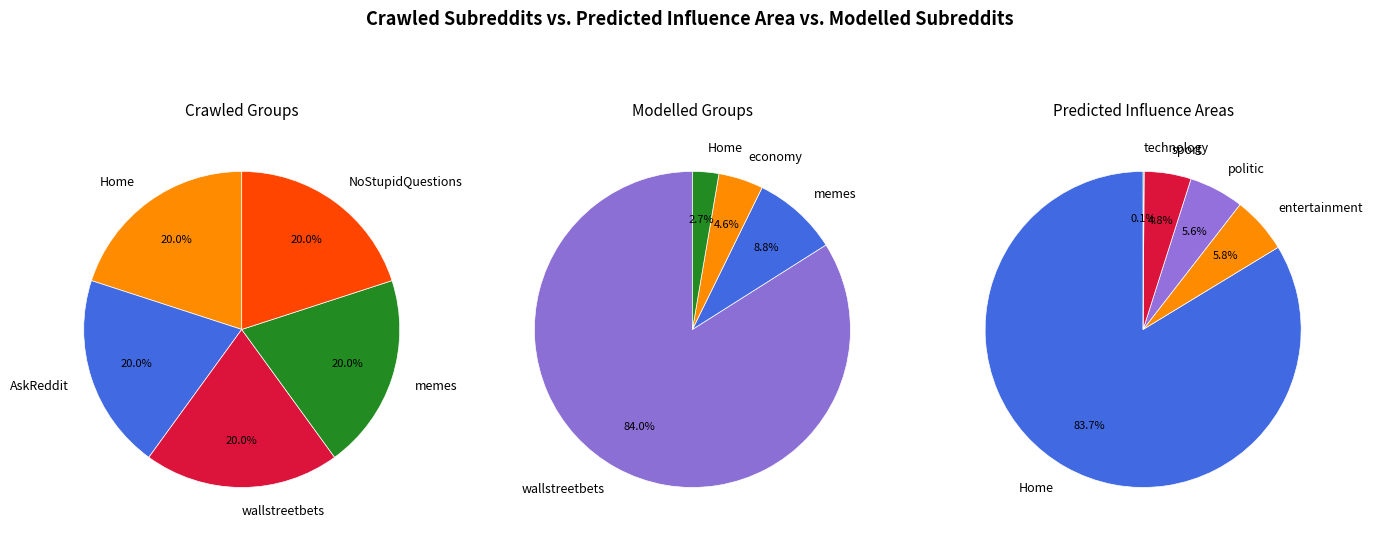

To the nearest percent, what is the difference between the largest and smallest slice percentages?

84%